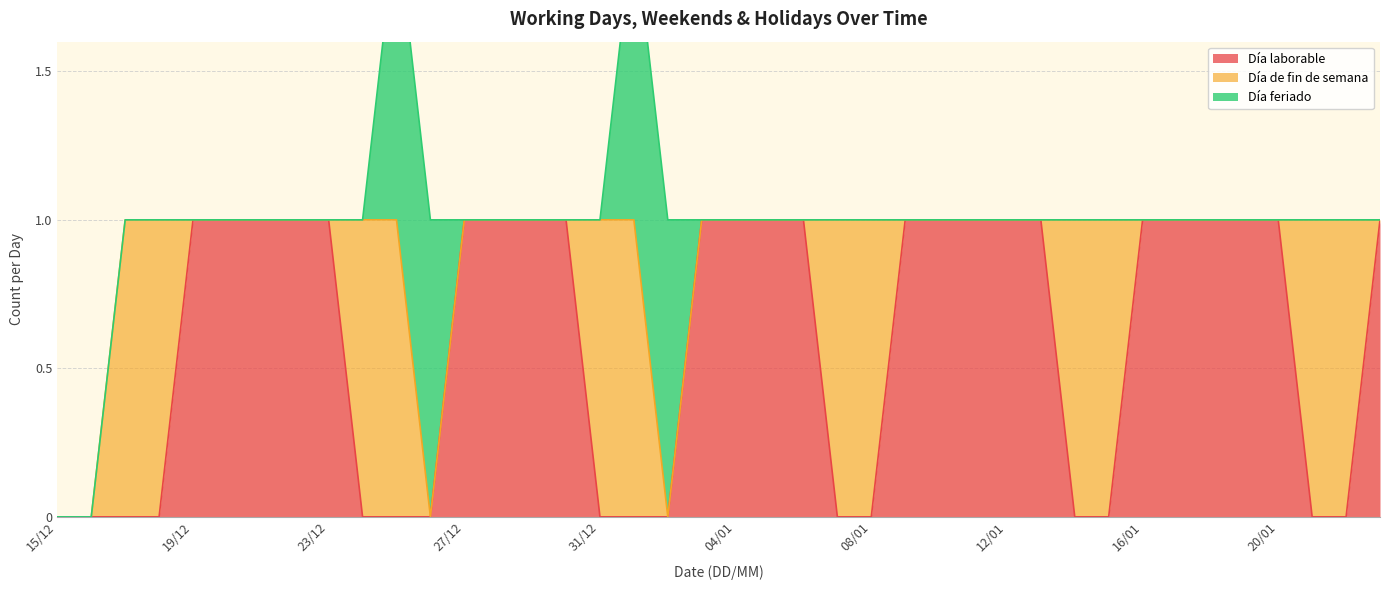

Which series has the largest total across all categories?

Día laborable